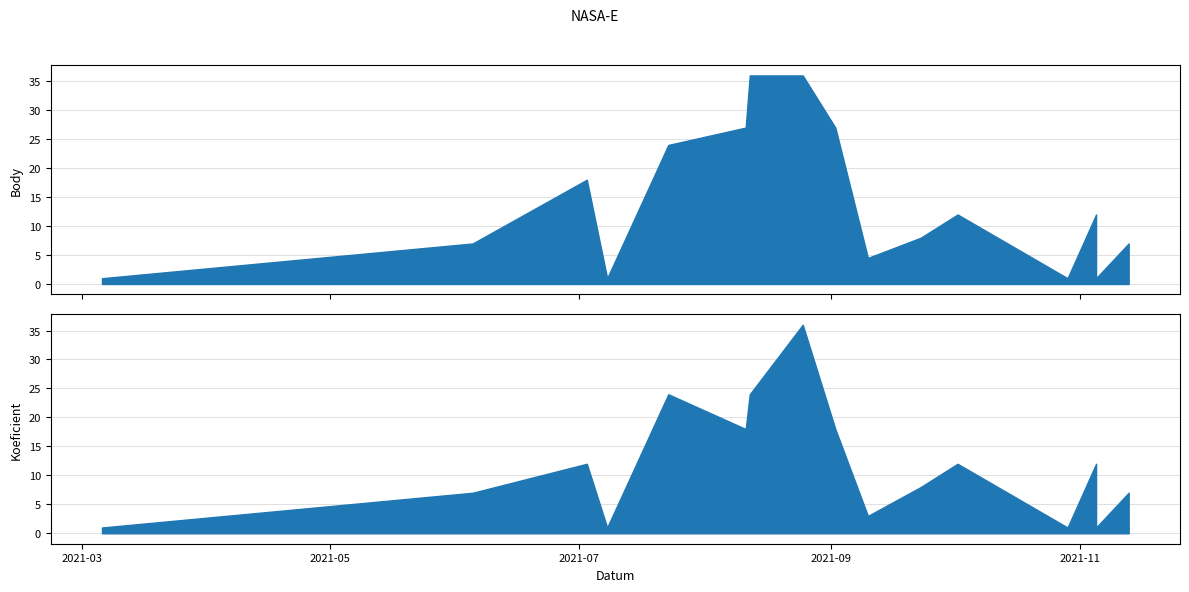

What is the minimum value shown in the chart?

1.0